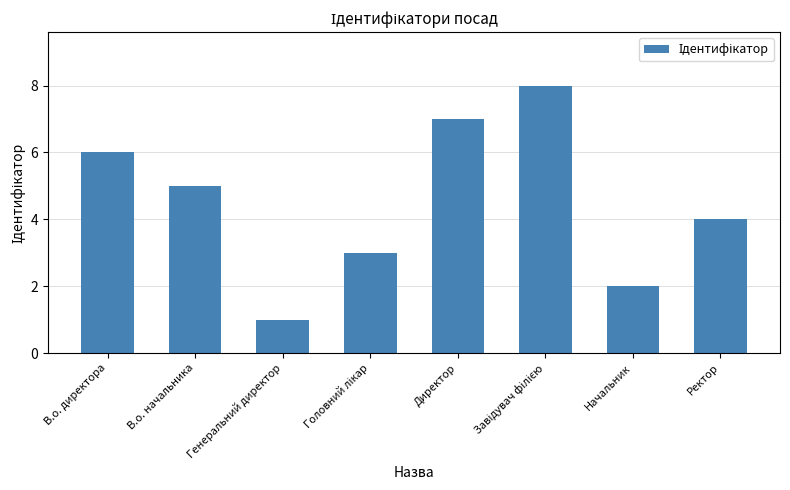

What is the greatest value displayed?

8